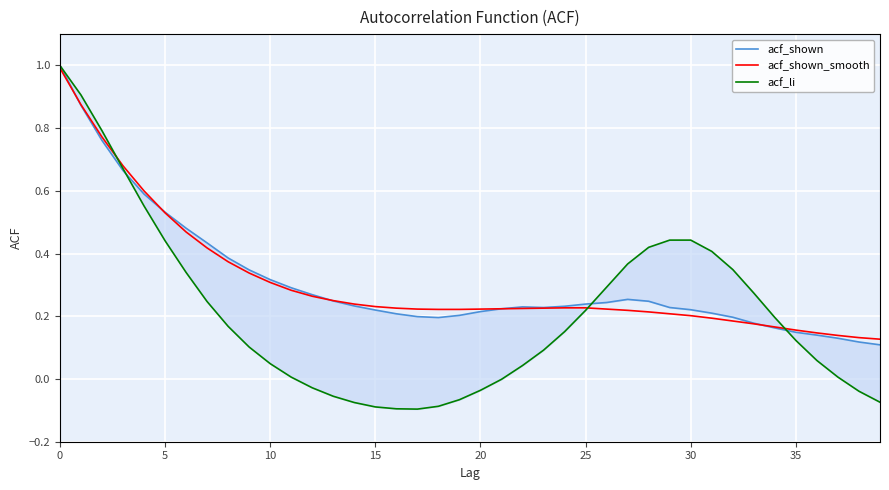

The acf_shown_smooth series shows 0.9 at 5. True or false?

False